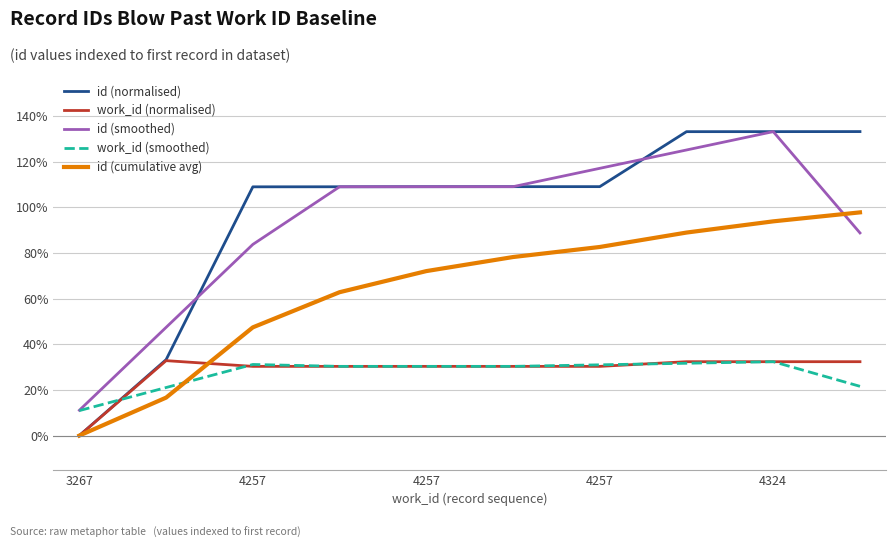

What is the maximum value shown in the chart?

133.1